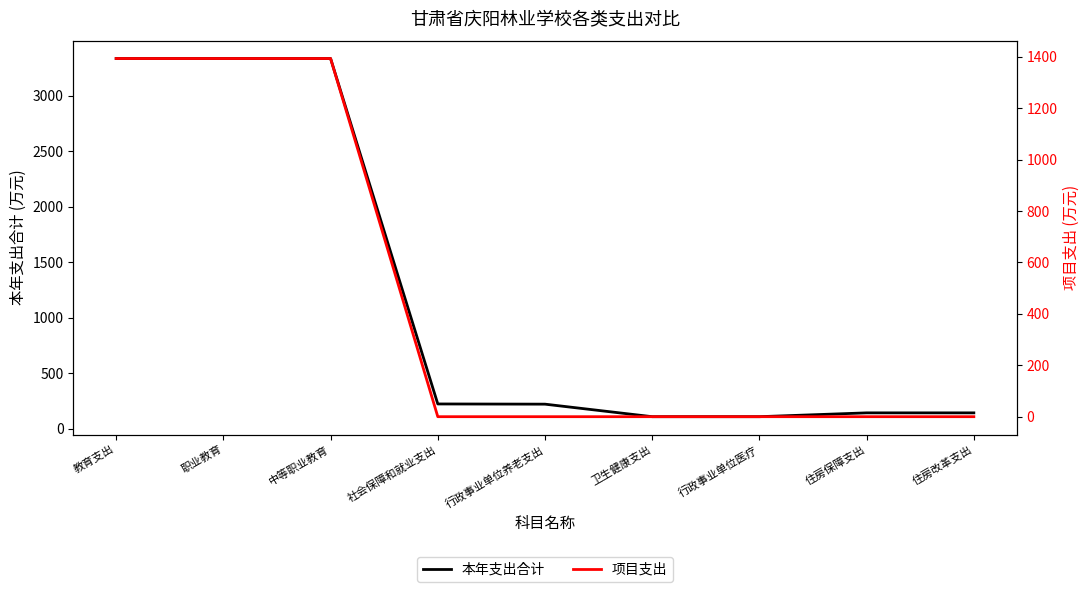

What is the approximate value of 本年支出合计 at 行政事业单位养老支出?

220.0